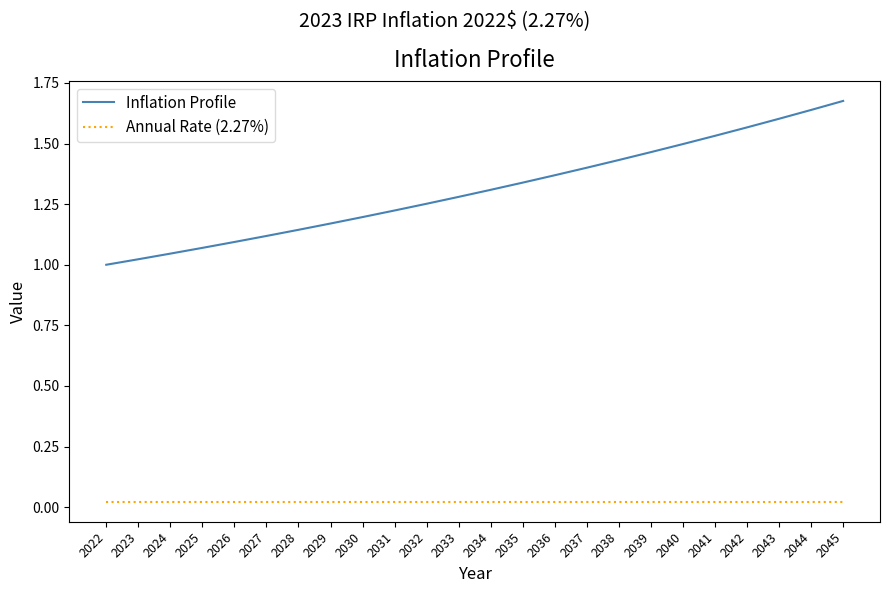

What is the sum of the Inflation Profile values at 2029 and 2035?

2.5